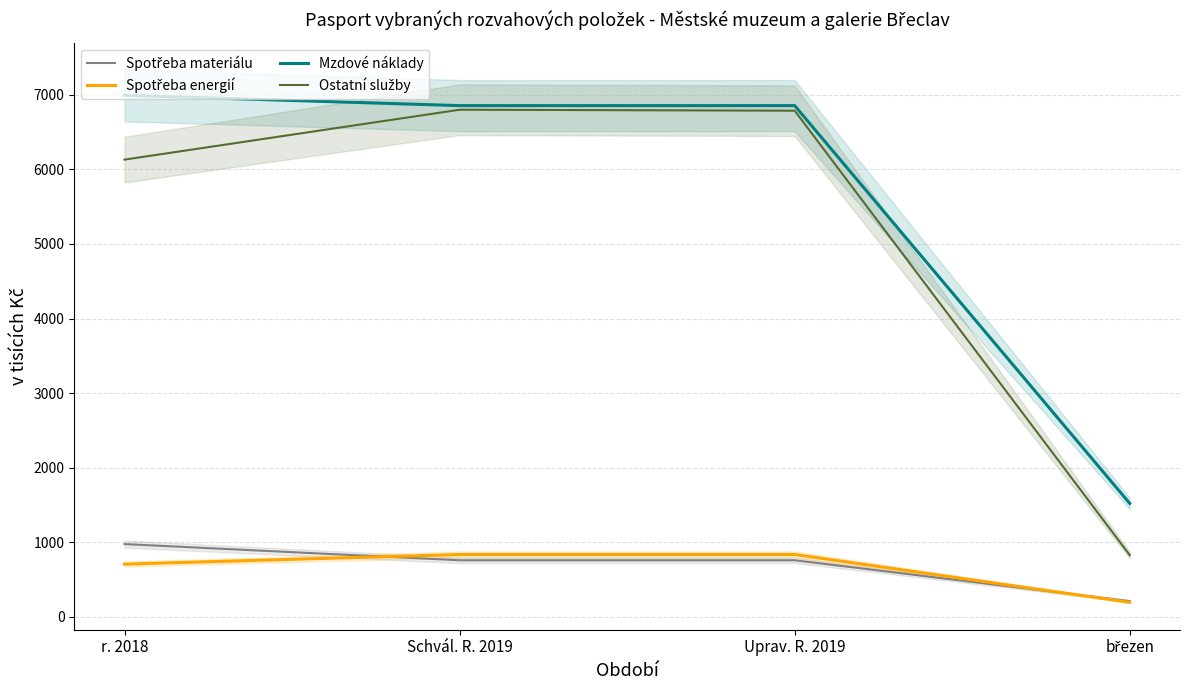

What is the label of the 2nd point from the right?

Uprav. R. 2019